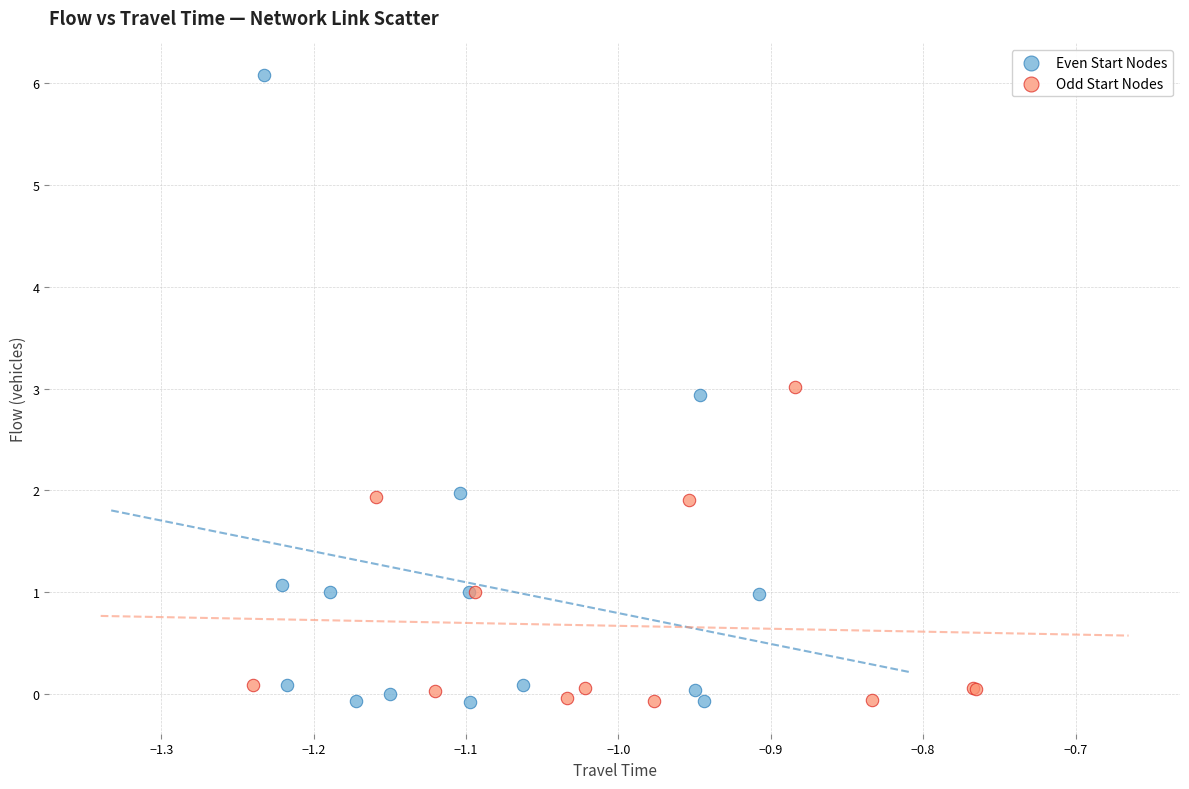

Which series reaches the maximum Y coordinate?

Even Start Nodes